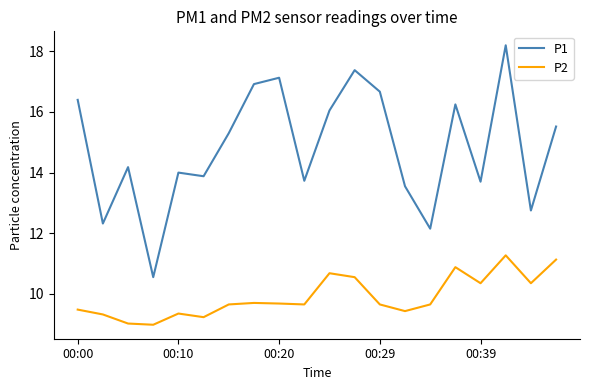

At how many categories does at least one series exceed 11?

19